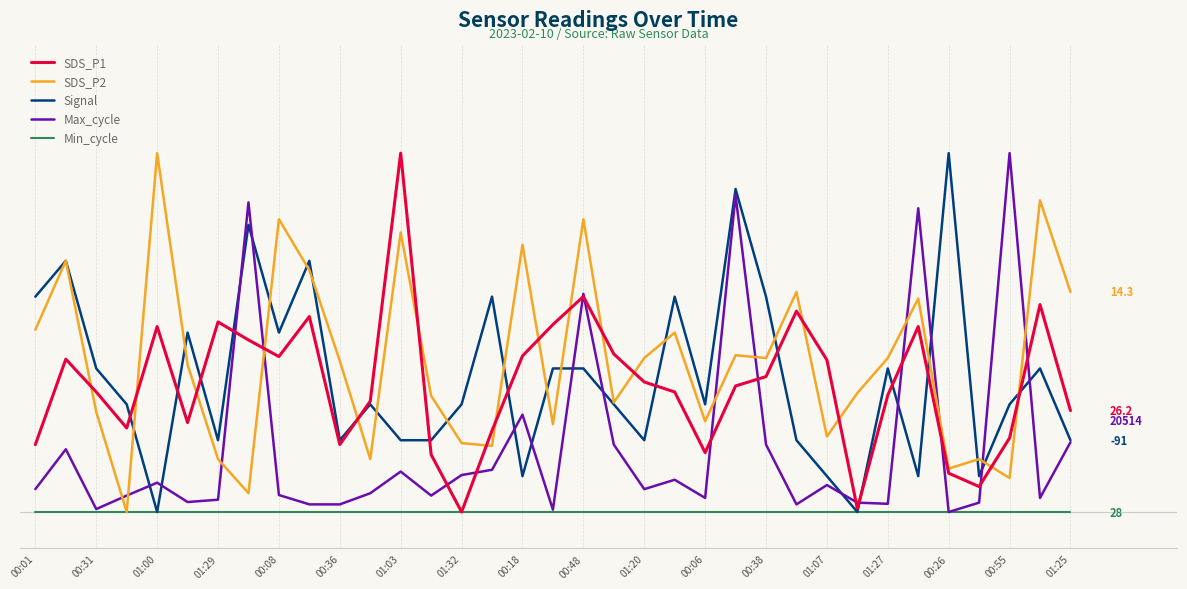

Does the chart display data point markers on the line(s)?

No